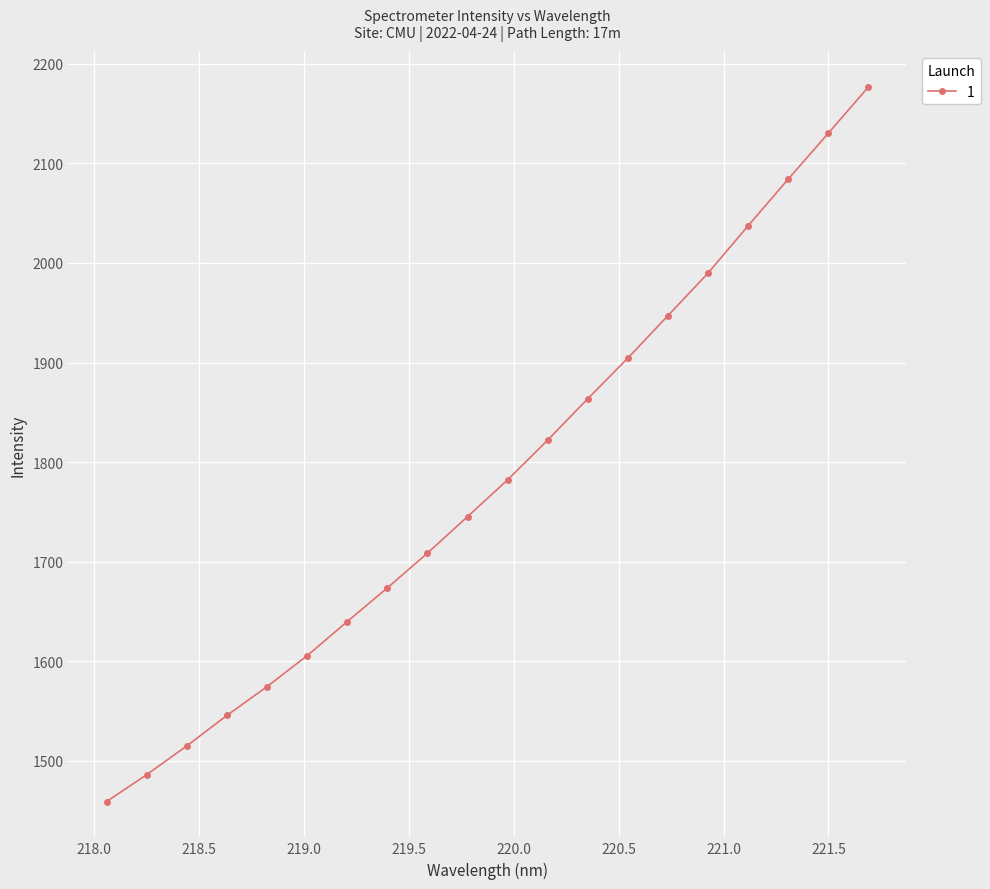

What is the difference between the maximum and minimum values?

717.5